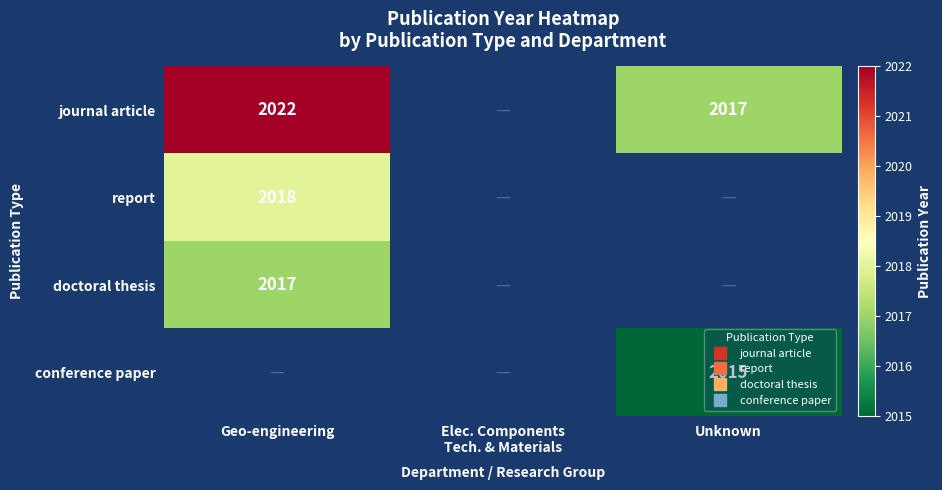

Is it true that journal article equals 3583.4 at Geo-engineering?

False